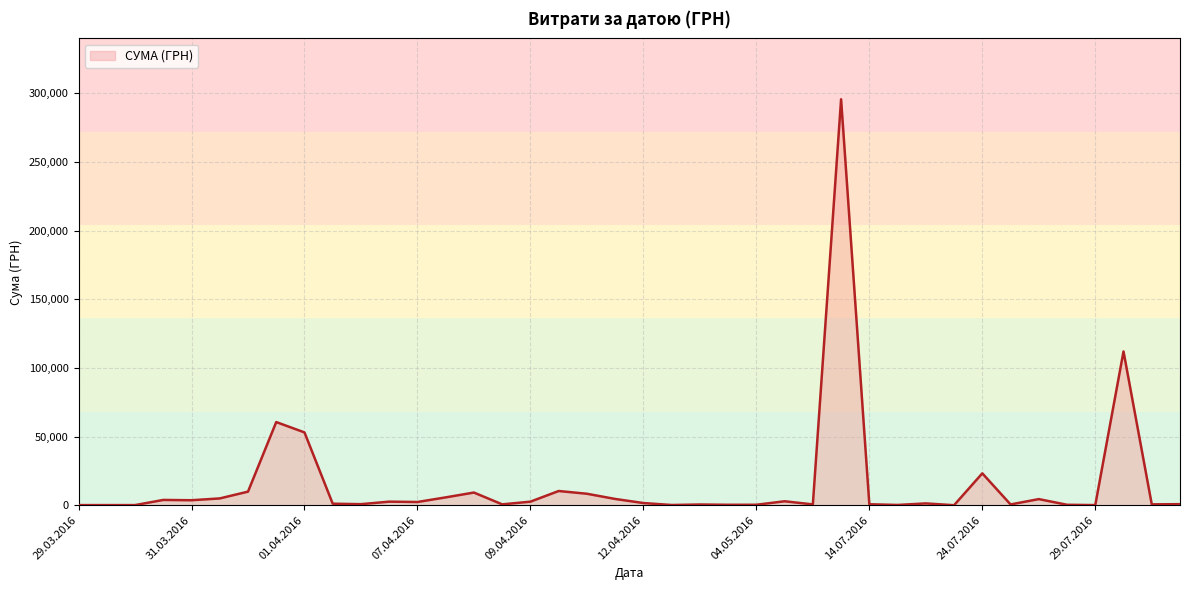

Count the number of data series in this chart.

1